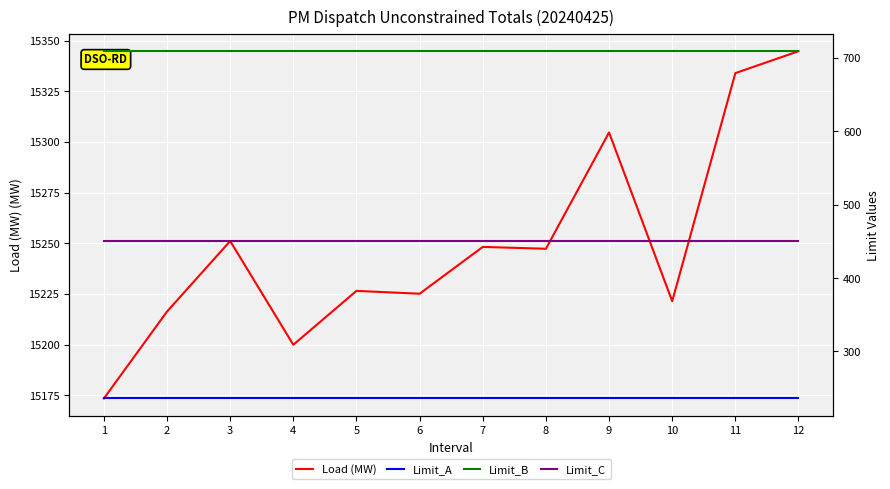

True or false: Load (MW) has more than 2 interior local peaks.

True